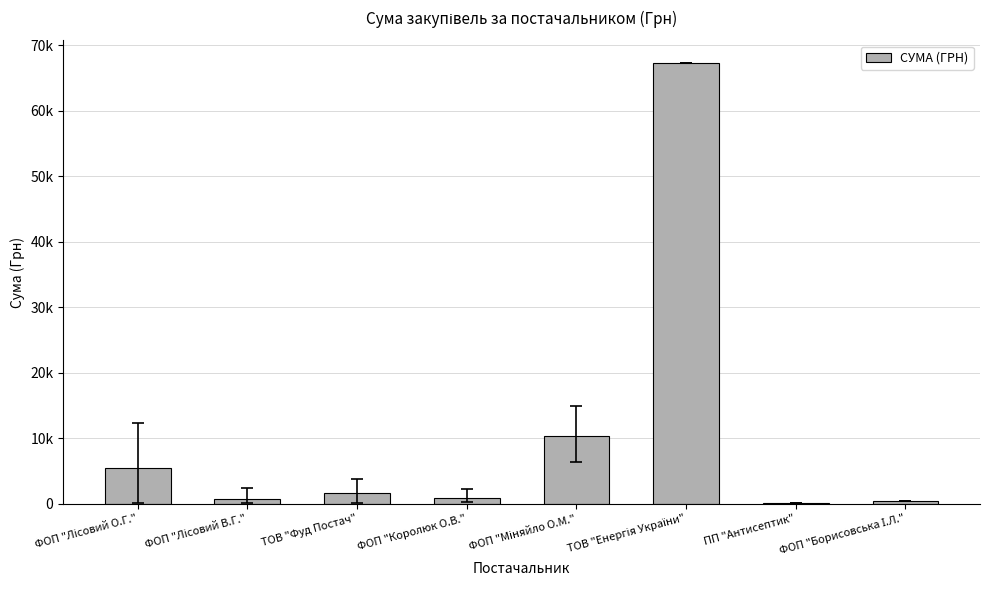

Count the number of categories in the chart.

8